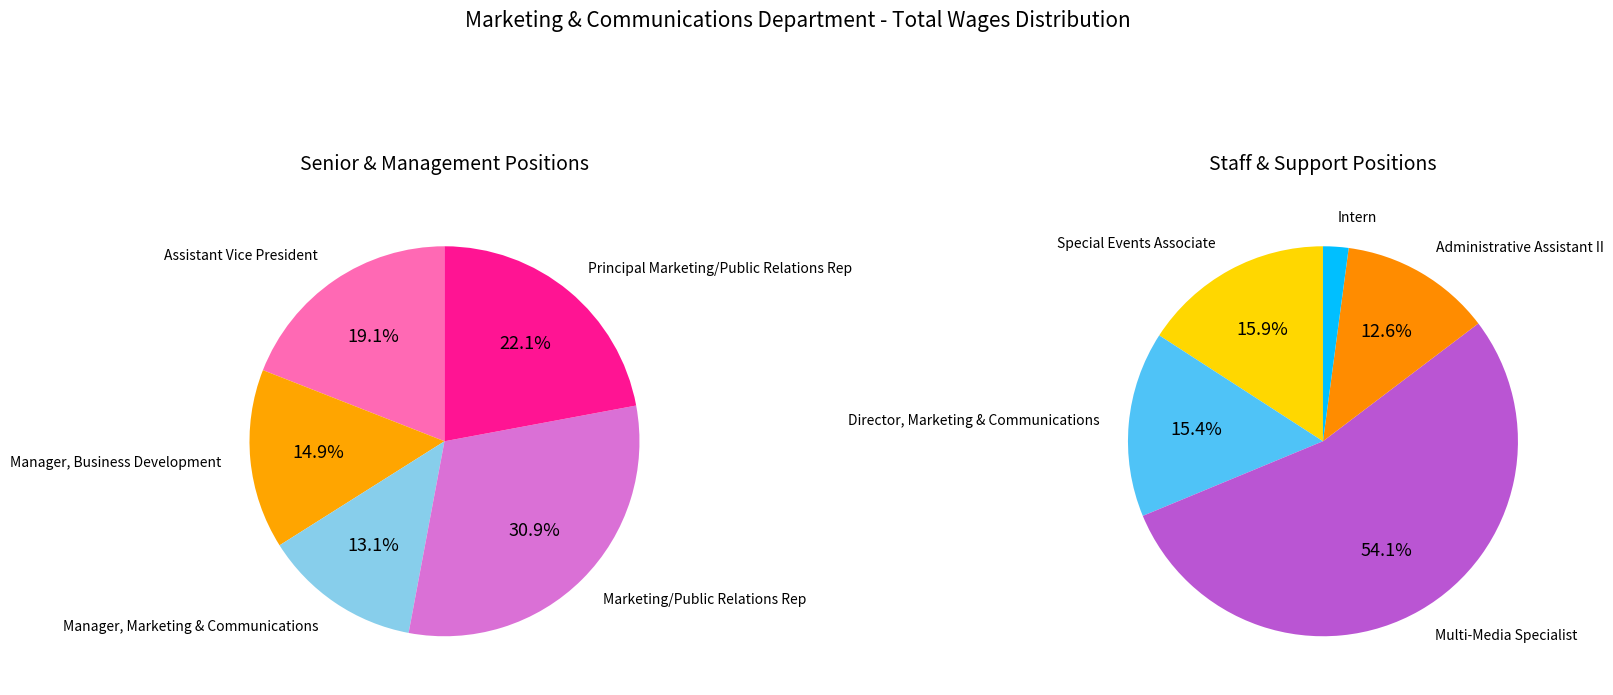

Approximately how many times larger is the value at Manager, Business Development compared to Principal Marketing/Public Relations Rep?

0.7